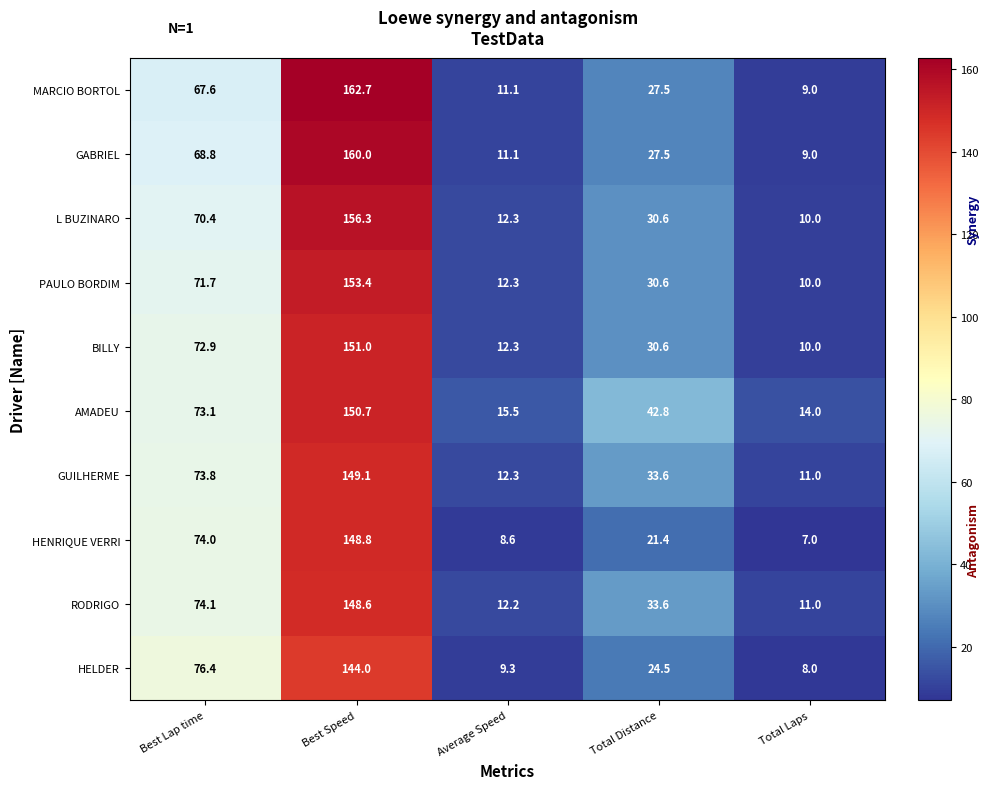

Where does the GABRIEL series first go above 27?

Best Lap time